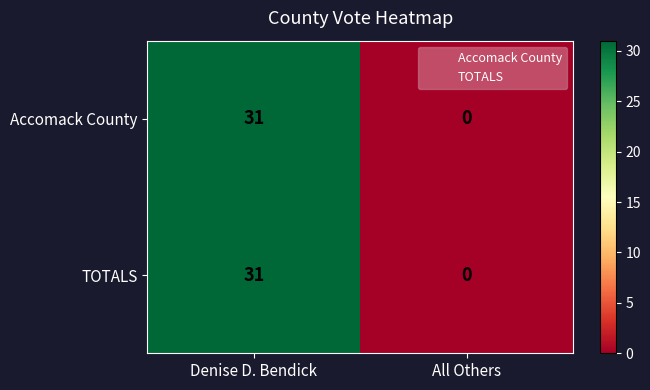

What is the difference between the TOTALS values at All Others and Denise D. Bendick?

31